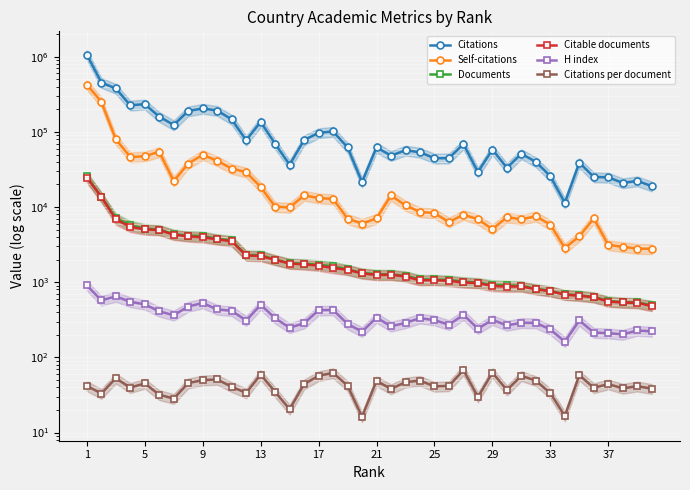

How many lines are shown in the chart?

6